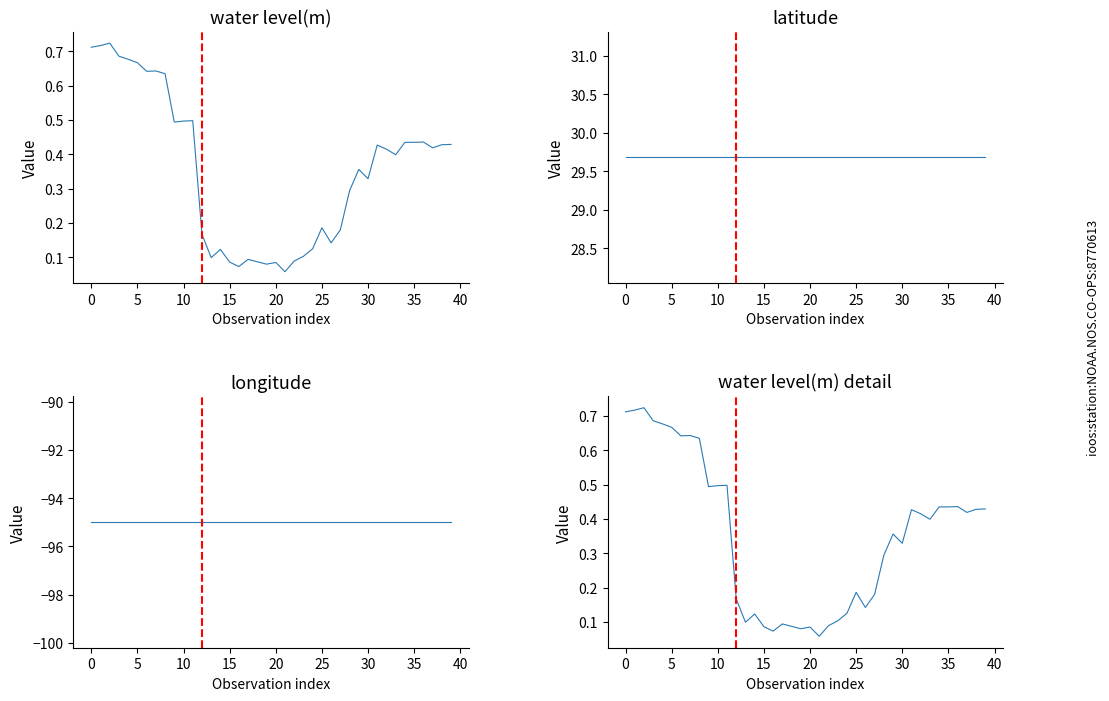

What is the minimum value for water level(m)?

0.1